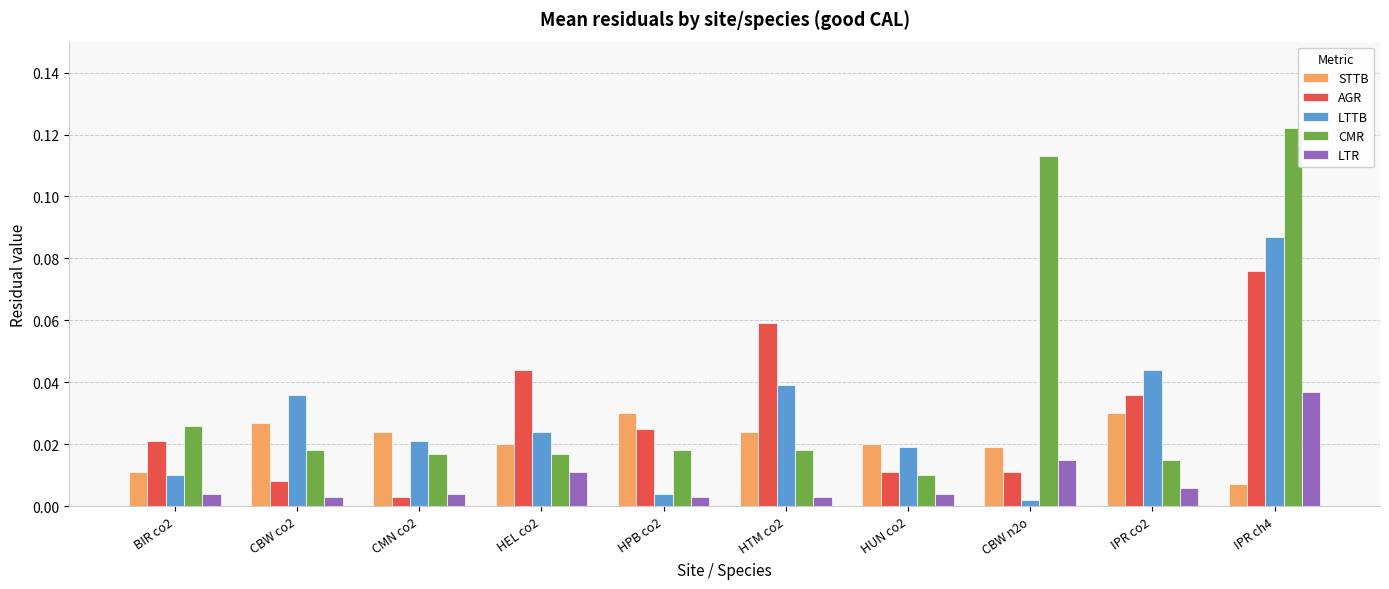

What is the sum of all CMR values?

0.4